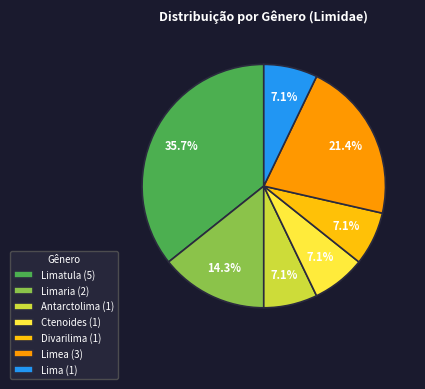

What percentage is NOT represented by Limea (3)?

78.6%